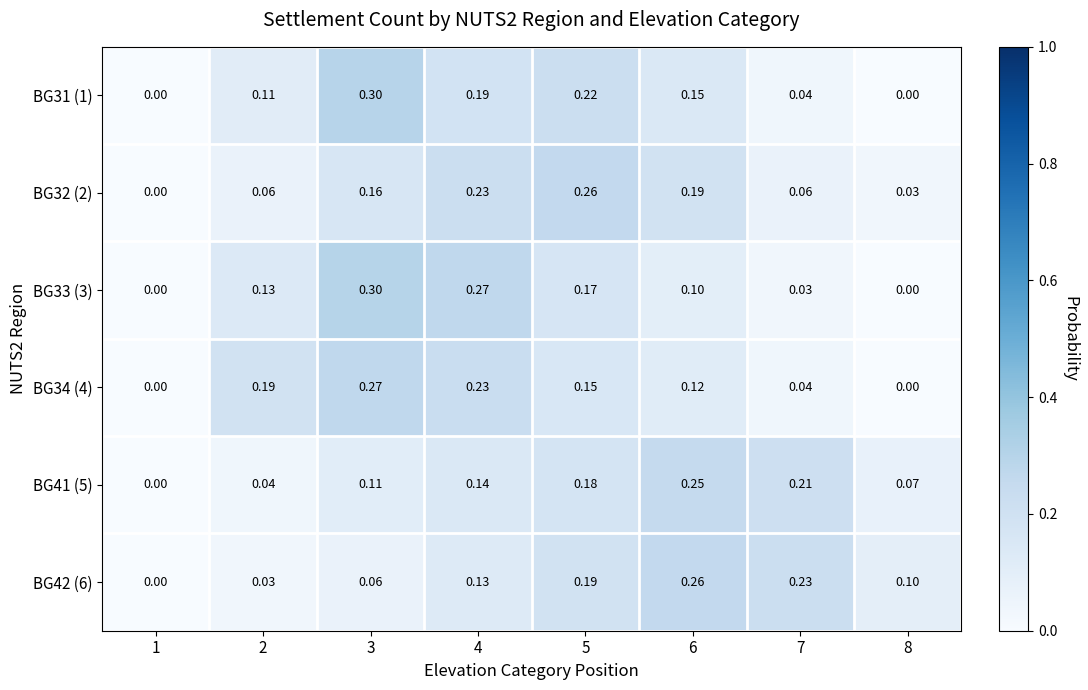

Is the value of BG31 (1) at 2 greater than the value of BG42 (6) at 1?

Yes